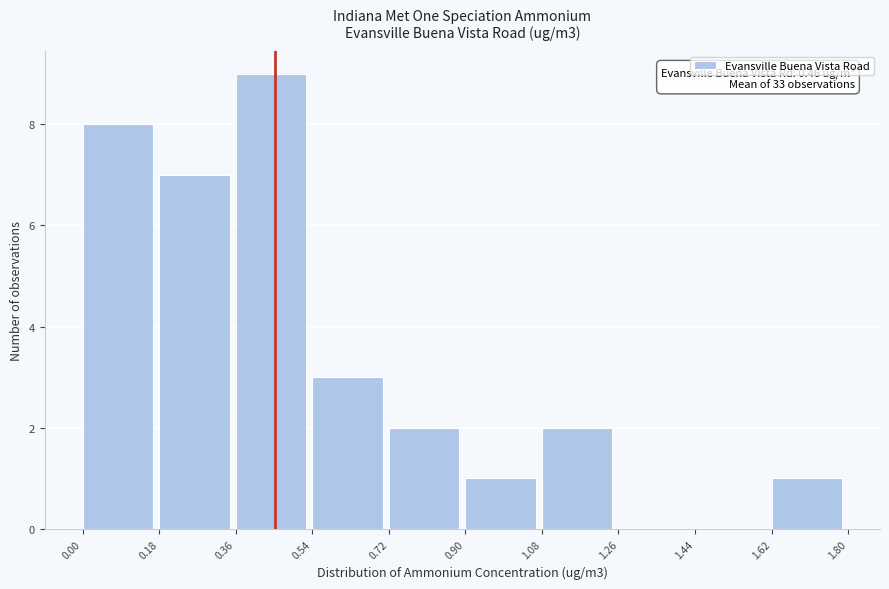

Which range on the x-axis has the tallest bar?

0.36 to 0.54